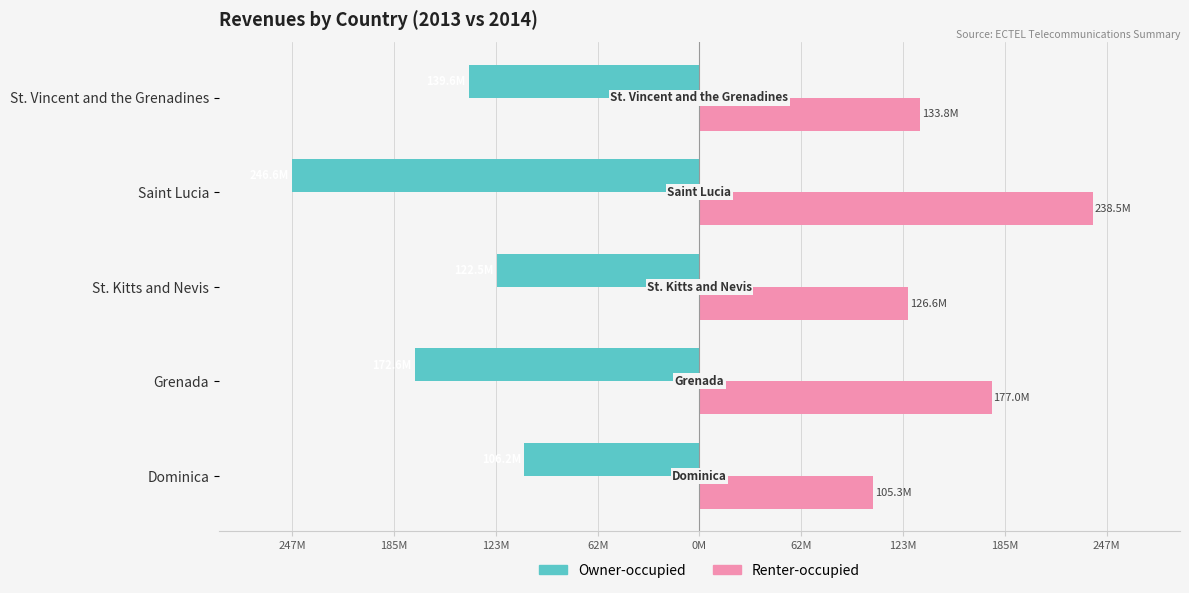

What is the sum of all Renter-occupied values?

781118535.5